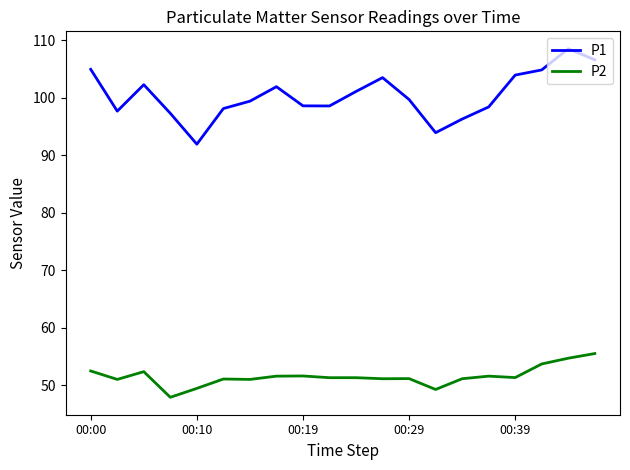

Which series has the widest spread of values?

P1